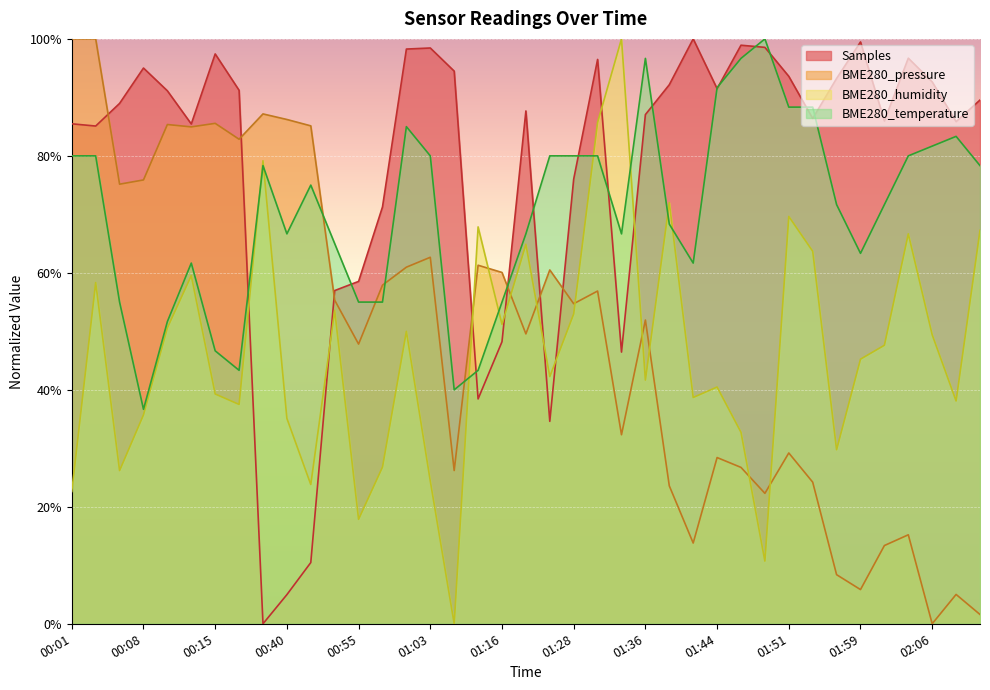

Where is BME280_pressure nearest to the value 0?

02:06